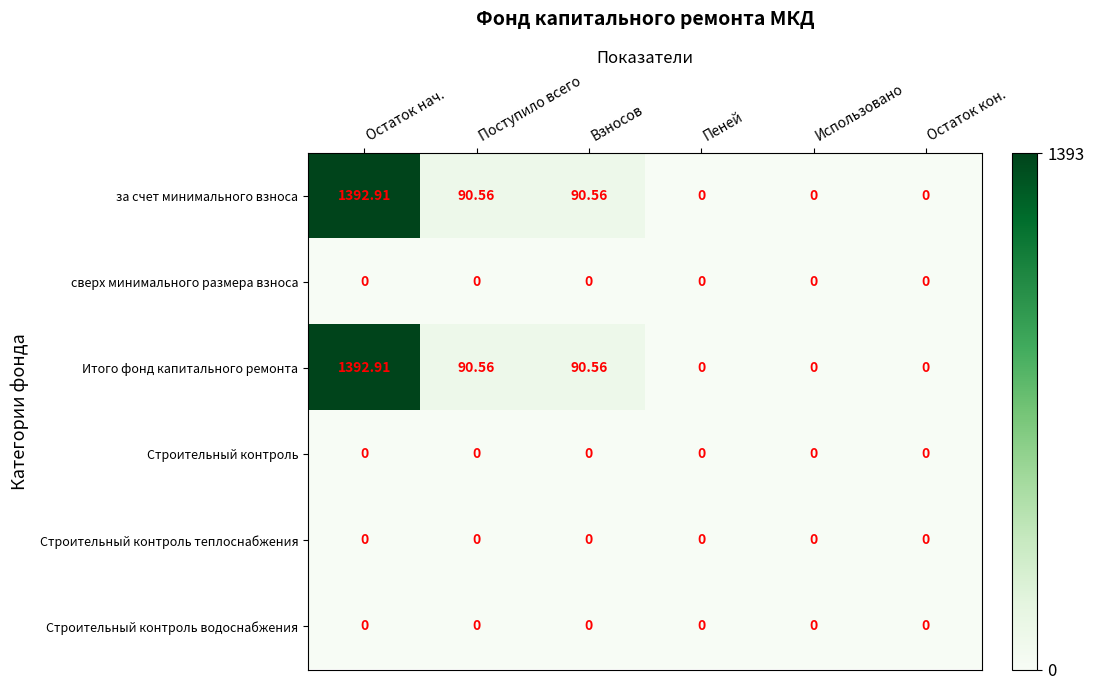

At which label does Итого фонд капитального ремонта first exceed 90?

Остаток нач.